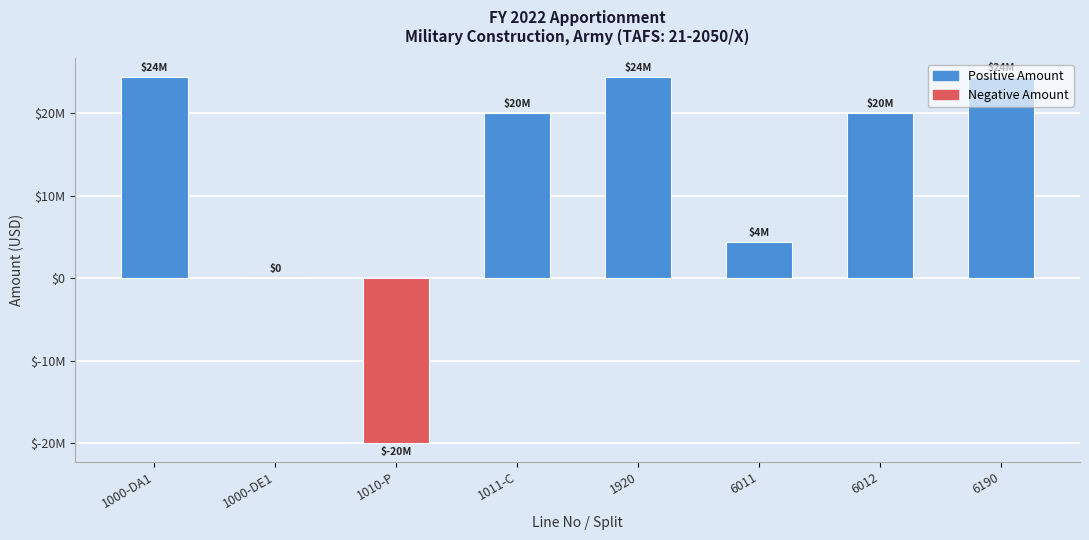

At which label is the value closest to 2215672?

1000-DE1